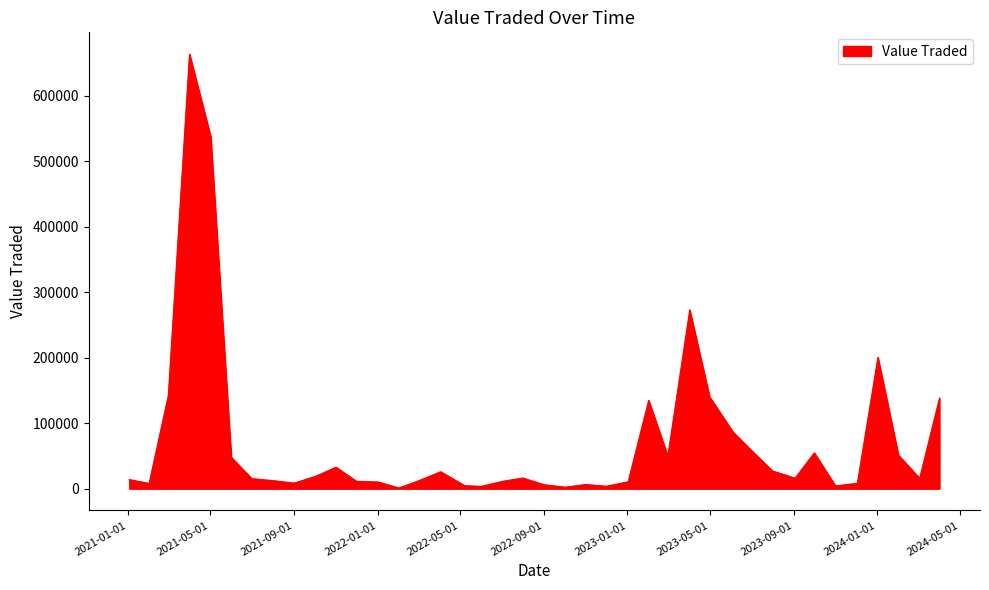

What is the difference between the maximum and minimum values?

662189